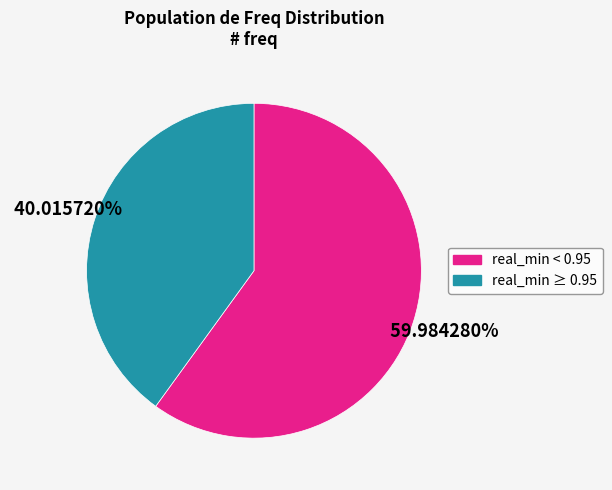

Does any single category account for the majority?

Yes